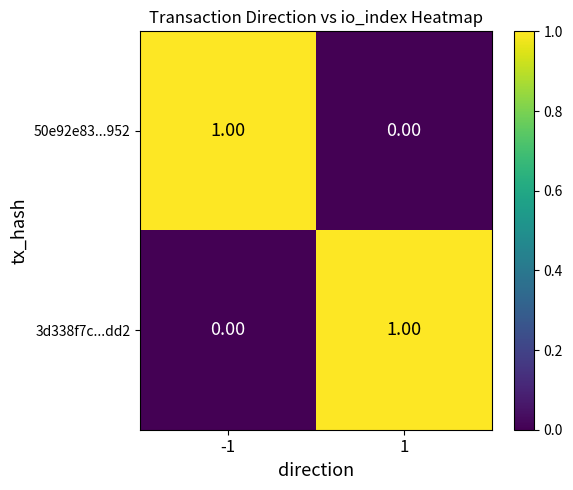

What is the difference between the highest and lowest values at 1?

1